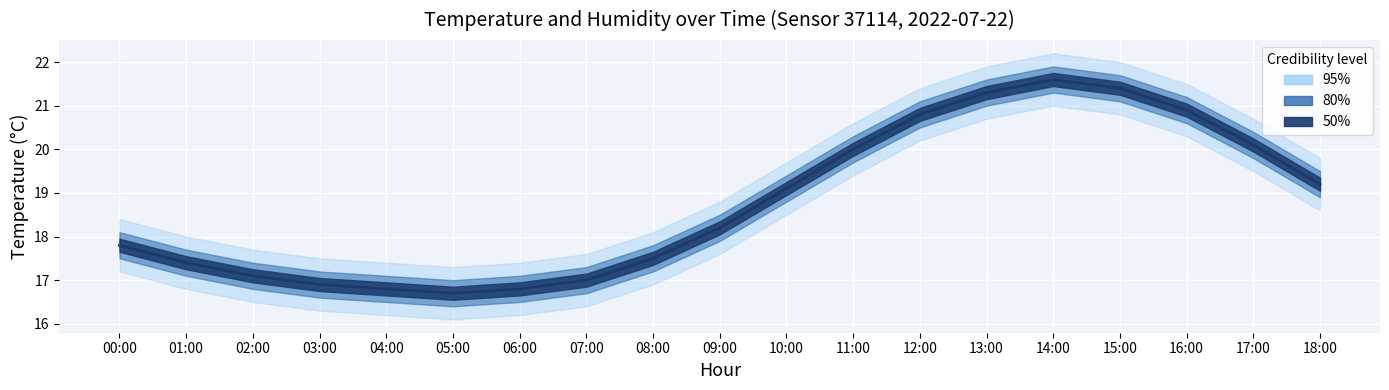

Read the value at 13:00.

21.3